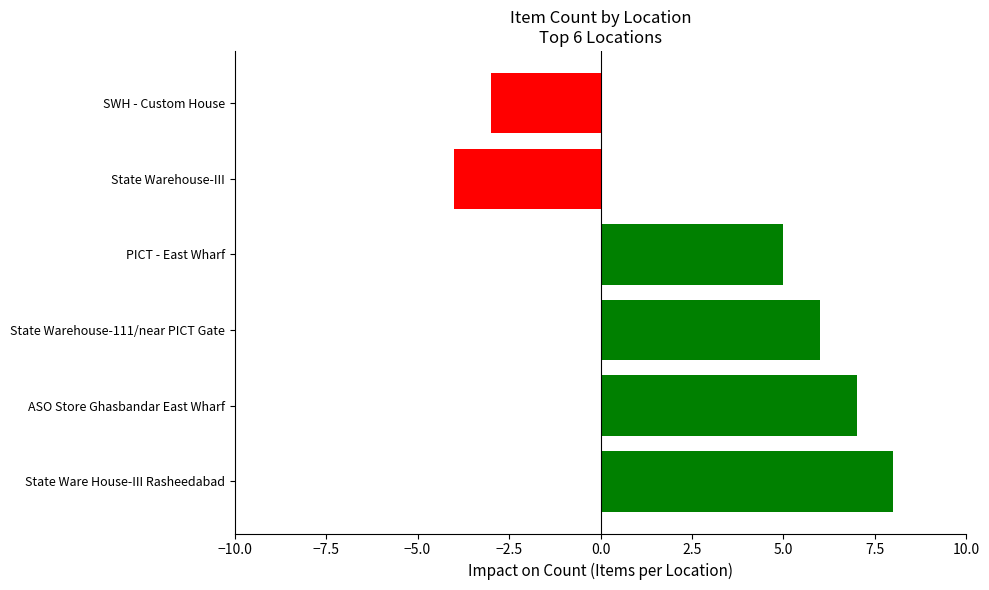

List the labels in order of value, smallest first.

State Warehouse-III, SWH - Custom House, PICT - East Wharf, State Warehouse-111/near PICT Gate, ASO Store Ghasbandar East Wharf, State Ware House-III Rasheedabad